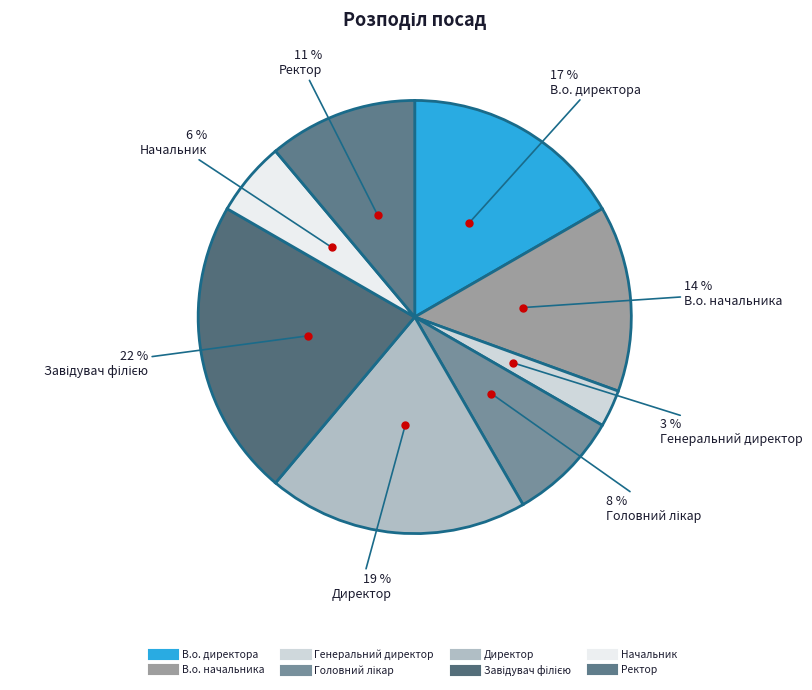

To the nearest percent, what is the average slice percentage?

12%